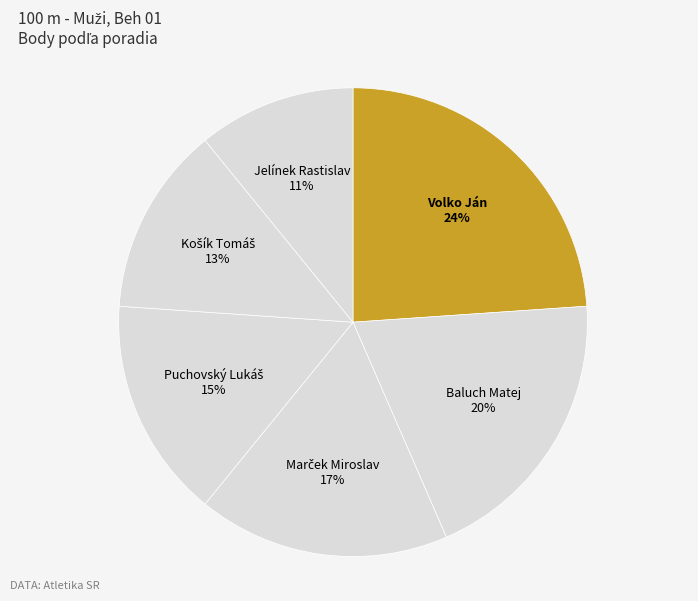

Does any single category account for the majority?

No